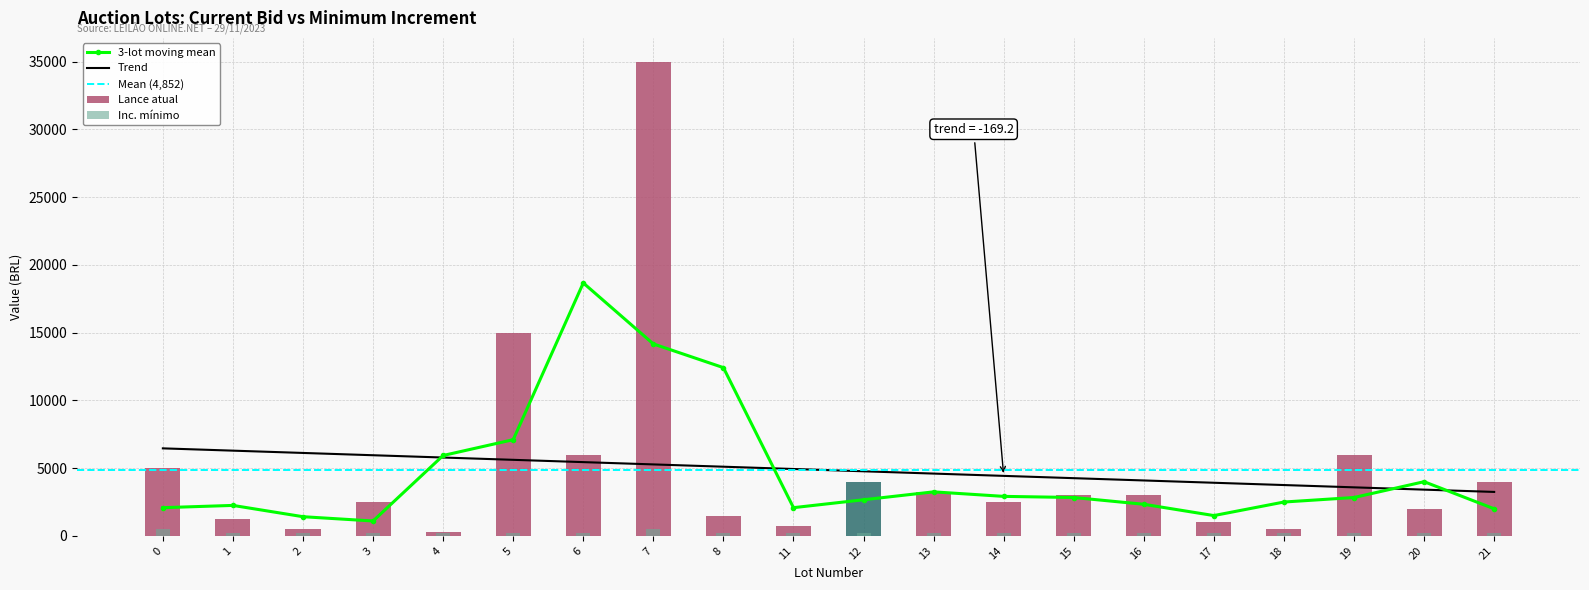

The Inc. mínimo series shows 250 at 6. True or false?

True